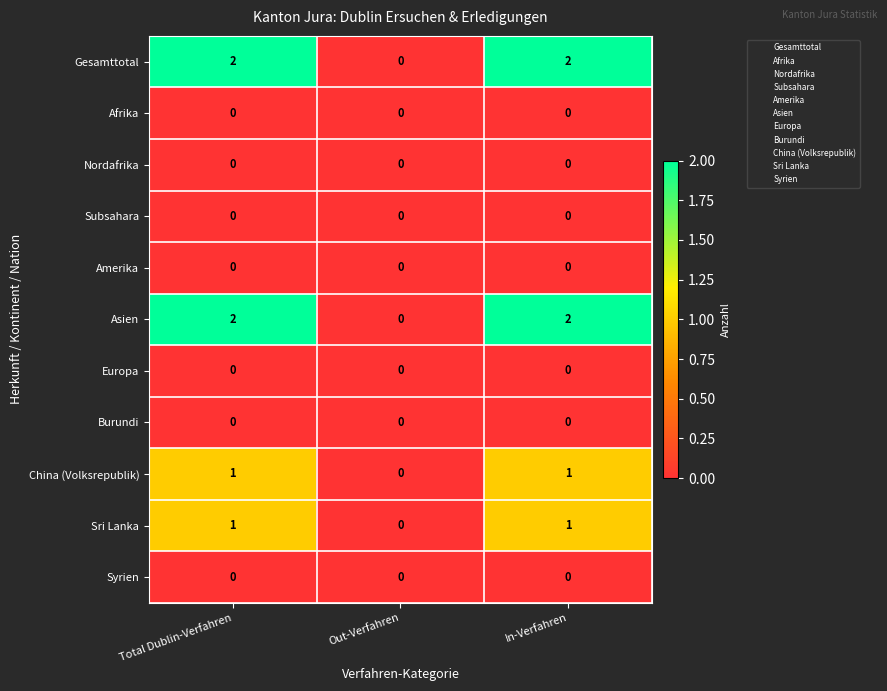

What is the total value across all series at Total Dublin-Verfahren?

6